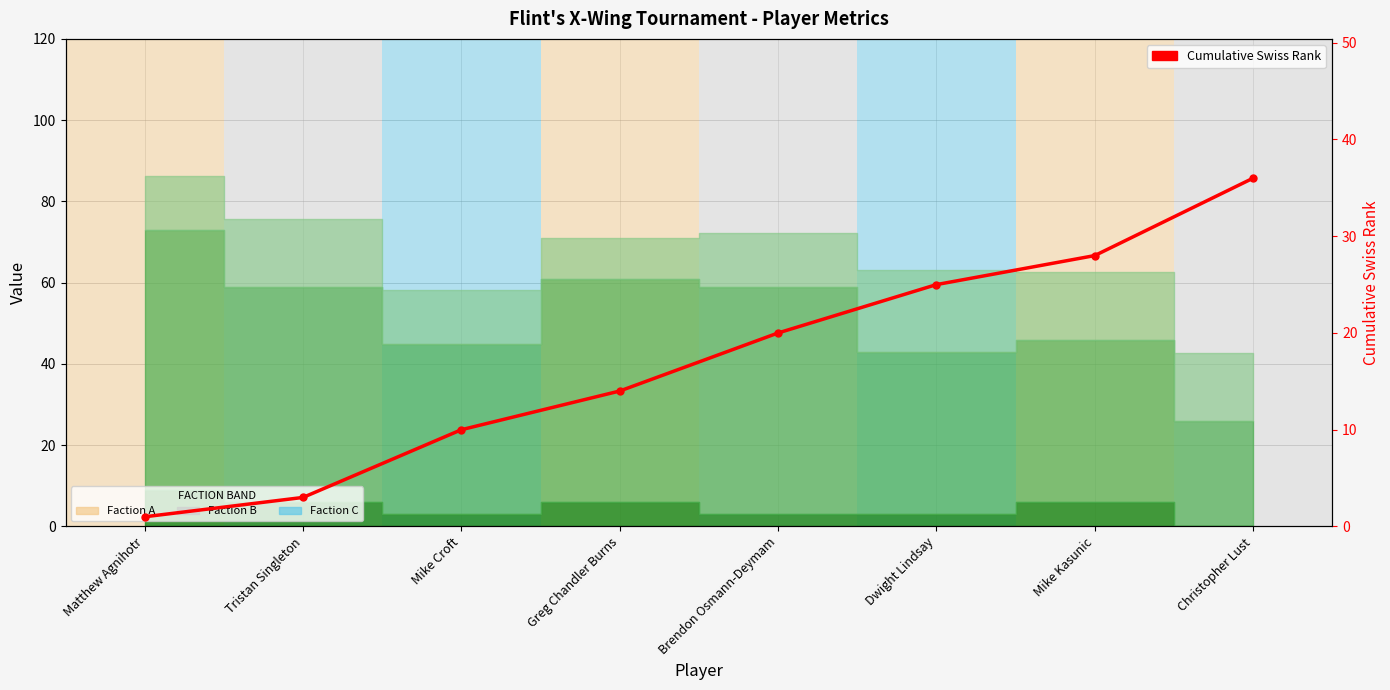

What is the average value?

17